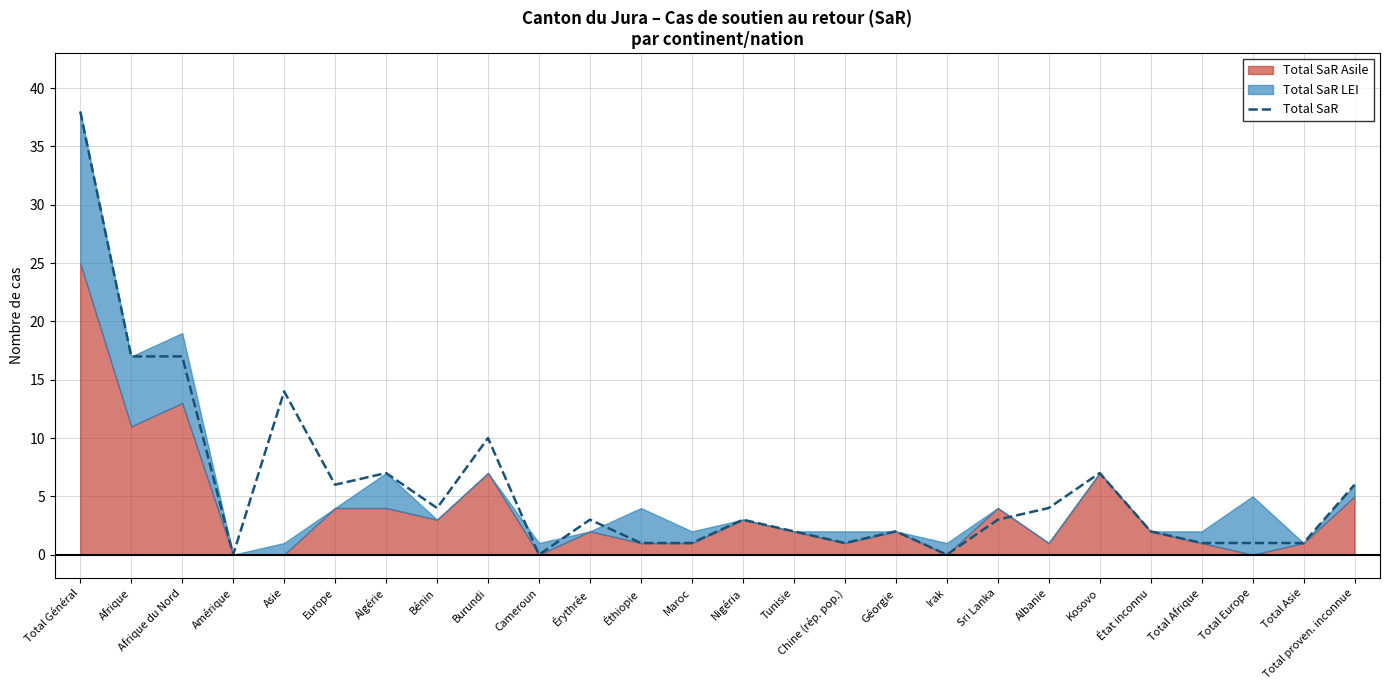

Which category has the highest value in the Total SaR series?

Total Général